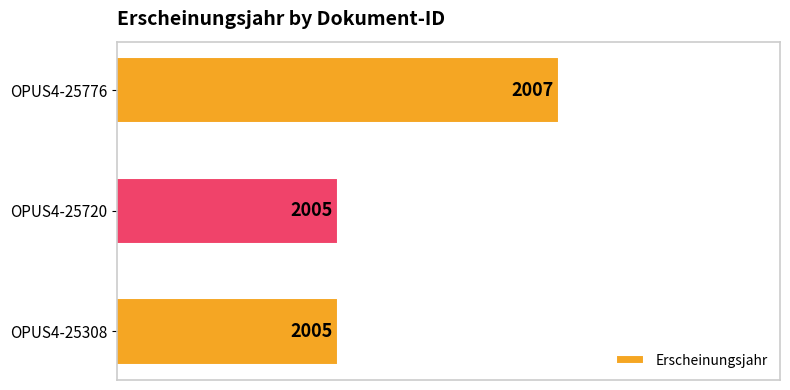

Reading top to bottom, transcribe all the data shown in this chart.

2007	2005	2005